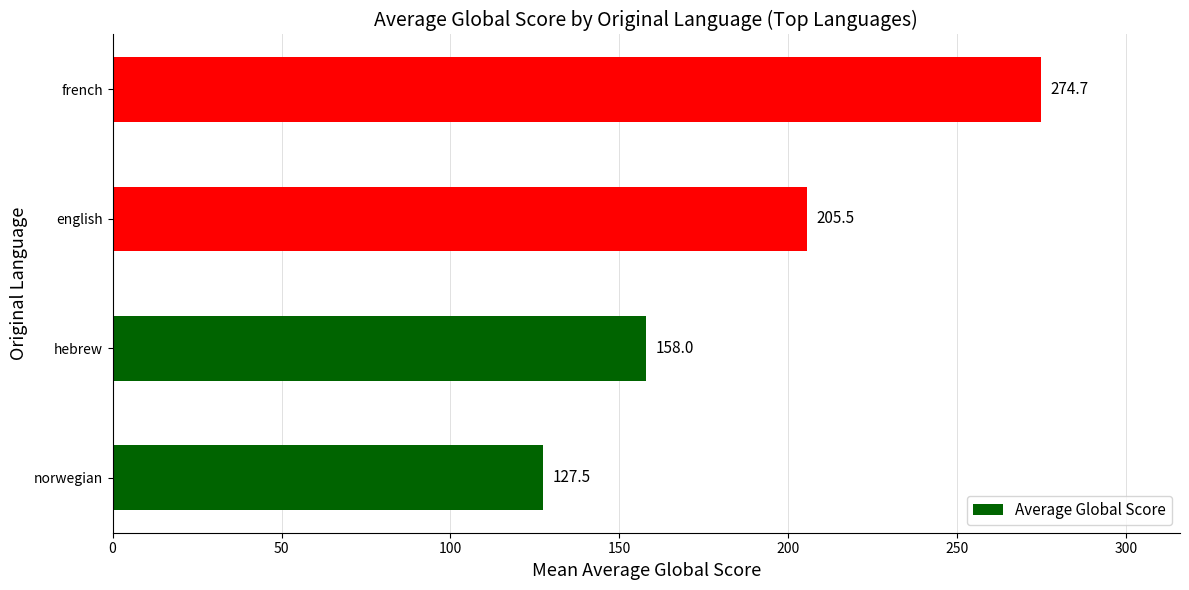

Read the value at french.

274.7